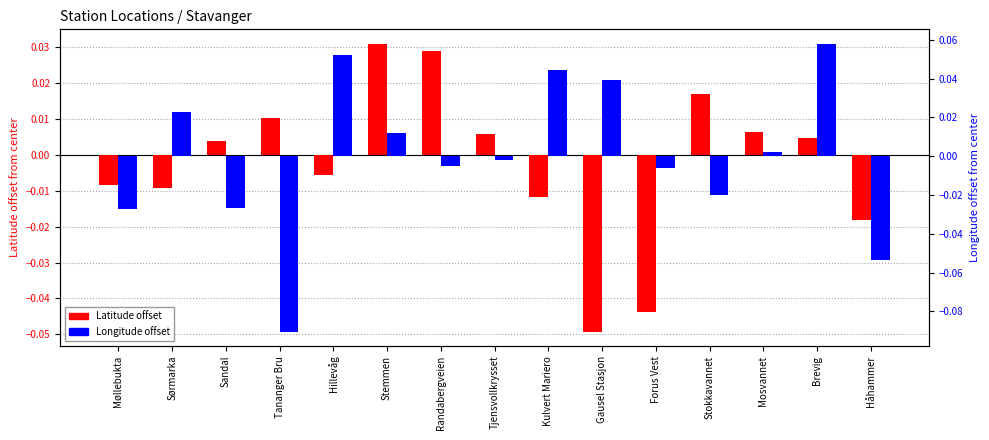

What is the difference between the maximum and minimum values in the Latitude offset series?

0.1